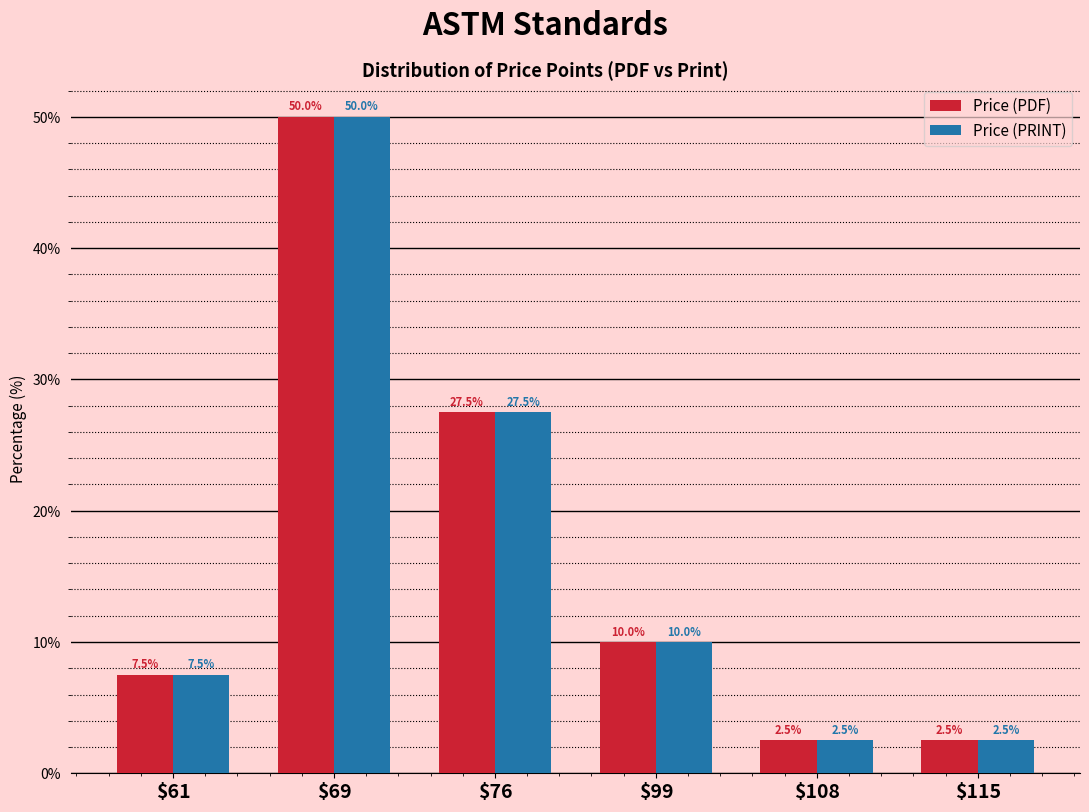

Reading left to right, what are all the values shown in this chart?

Price (PDF): 7.5	50.0	27.5	10.0	2.5	2.5
Price (PRINT): 7.5	50.0	27.5	10.0	2.5	2.5